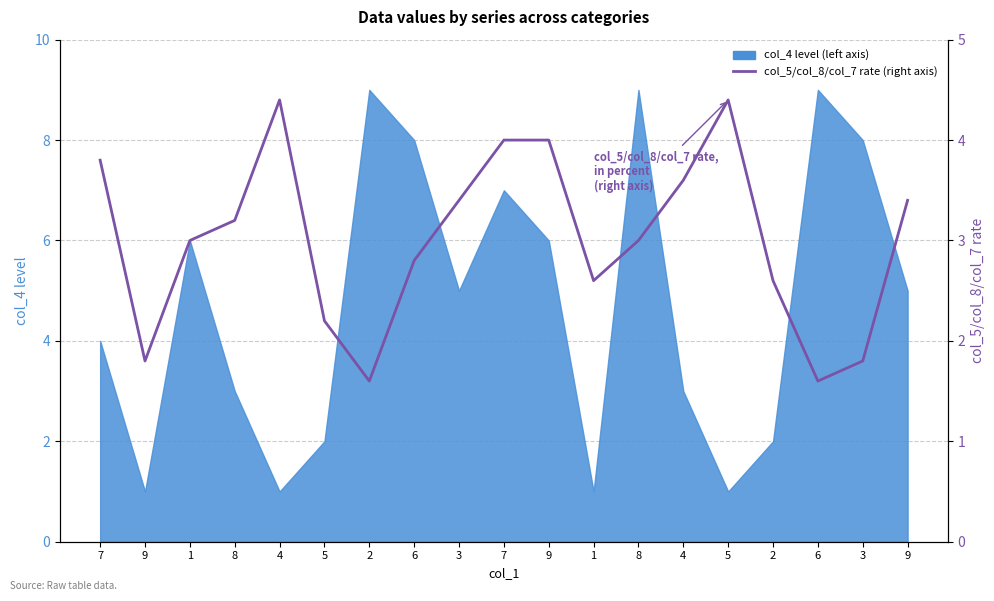

Where is the data nearest to the value 3?

1